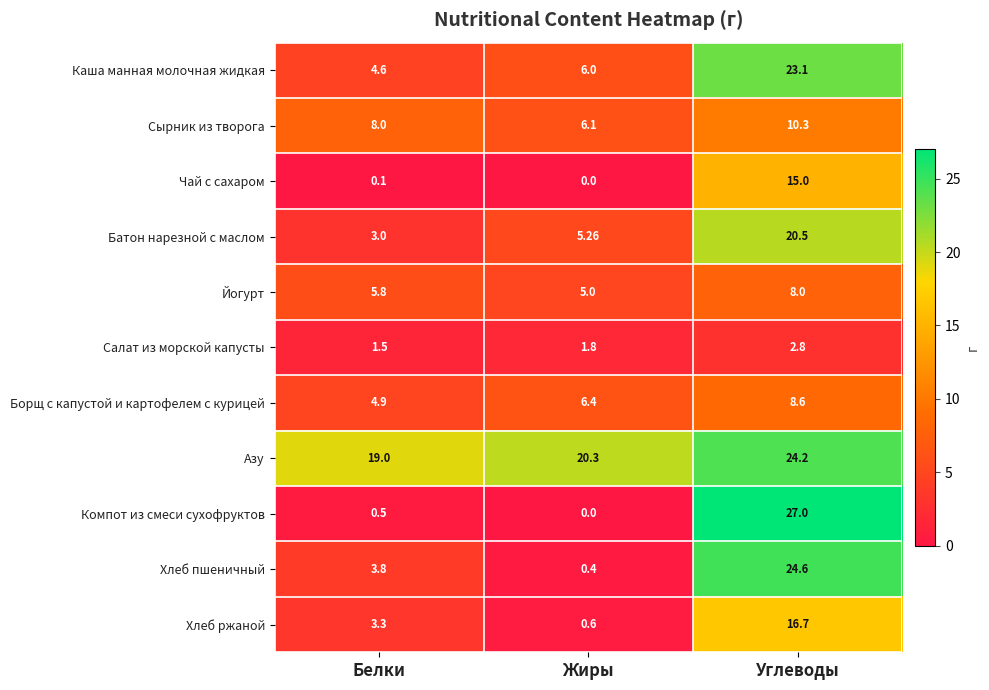

How many categories are shown in the chart?

3